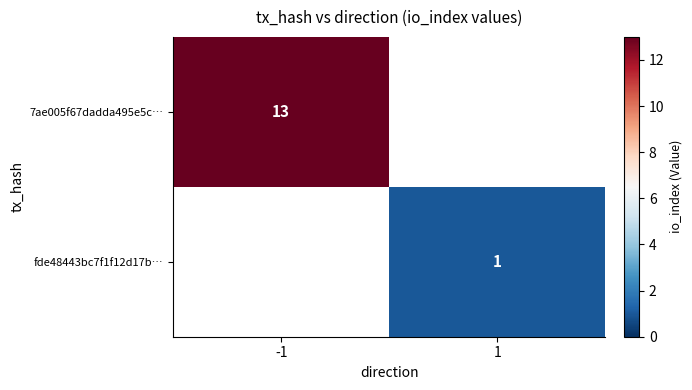

The 7ae005f67dadda495e5c… series shows 18 at -1. True or false?

False